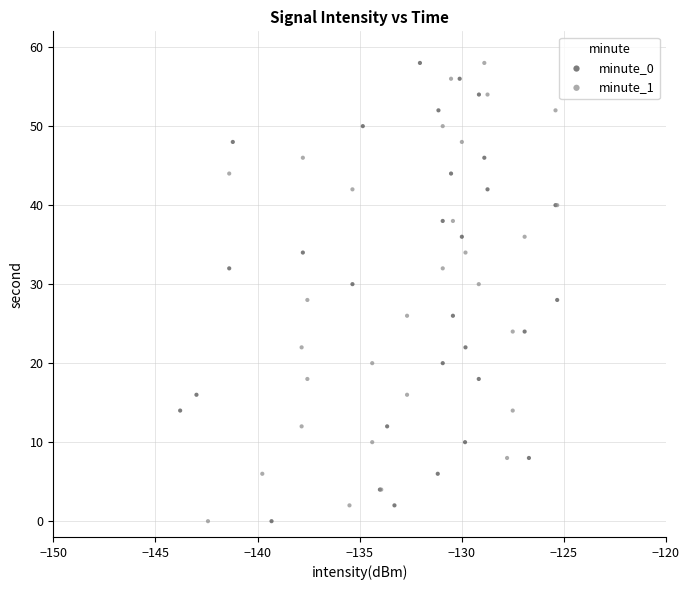

What are all the series names shown in the legend?

minute_0, minute_1